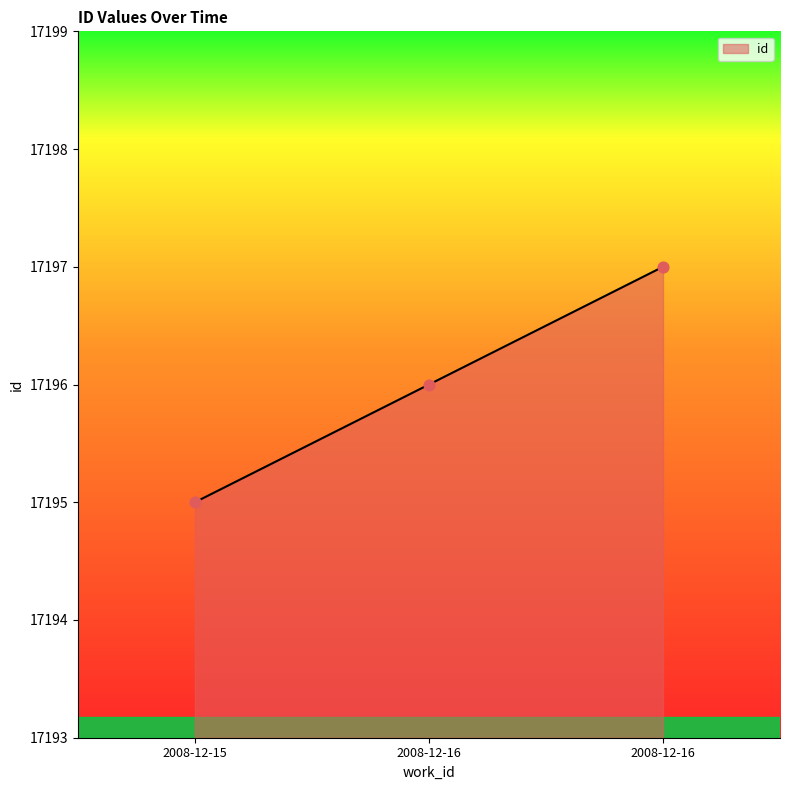

Which has a higher value, 2008-12-16 or 2008-12-16?

2008-12-16